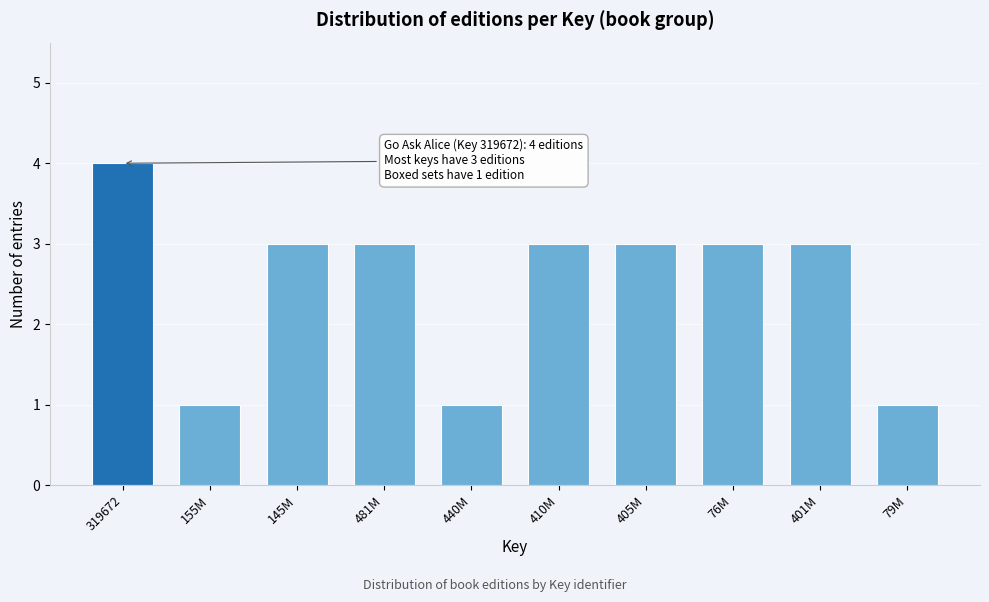

Reading left to right, list all the values displayed in this chart.

4	1	3	3	1	3	3	3	3	1